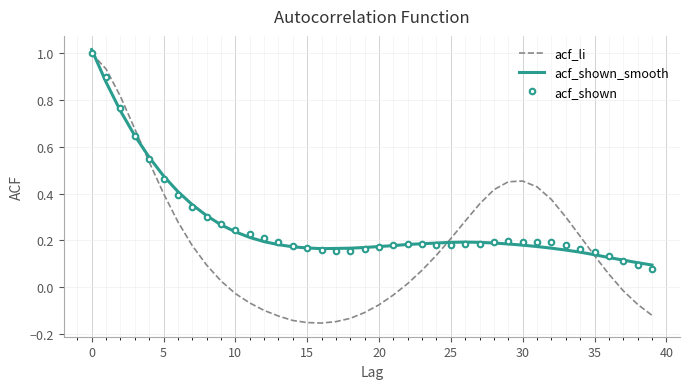

Which series has the widest spread of values?

acf_li